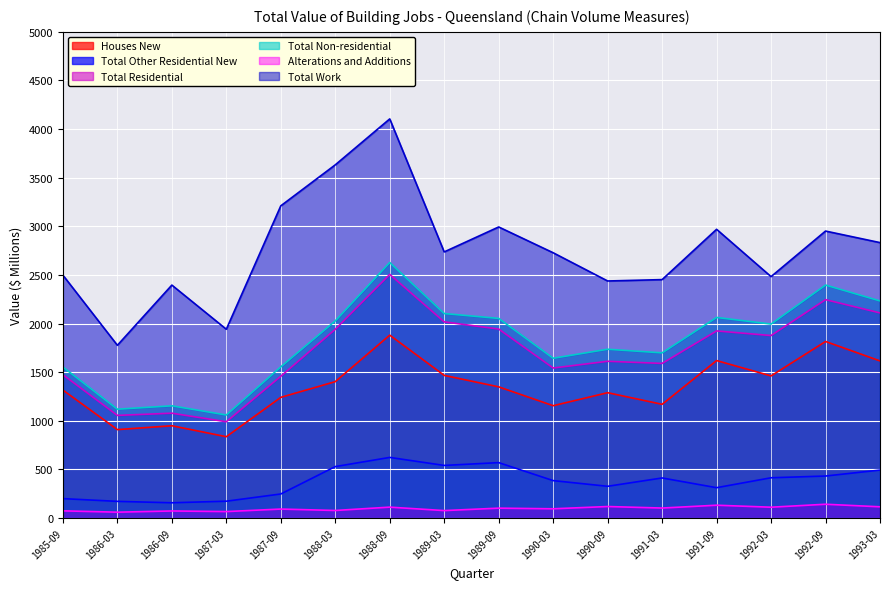

Reading left to right, list all the values displayed in this chart.

Houses New: 1985-09=1315.9	1986-03=909.2	1986-09=949.0	1987-03=836.2	1987-09=1241.1	1988-03=1402.6	1988-09=1880.9	1989-03=1466.9	1989-09=1349.0	1990-03=1155.2	1990-09=1288.9	1991-03=1169.5	1991-09=1619.3	1992-03=1461.6	1992-09=1815.7	1993-03=1615.8
Total Other Residential New: 1985-09=199.5	1986-03=171.3	1986-09=156.8	1987-03=173.0	1987-09=247.2	1988-03=528.9	1988-09=623.3	1989-03=540.9	1989-09=569.8	1990-03=384.8	1990-09=326.3	1991-03=412.0	1991-09=311.9	1992-03=414.0	1992-09=431.8	1993-03=493.1
Total Residential: 1985-09=1473.8	1986-03=1055.5	1986-09=1078.1	1987-03=990.1	1987-09=1458.1	1988-03=1941.2	1988-09=2505.6	1989-03=2017.3	1989-09=1943.6	1990-03=1542.8	1990-09=1612.0	1991-03=1590.2	1991-09=1924.2	1992-03=1876.7	1992-09=2245.9	1993-03=2109.5
Total Non-residential: 1985-09=1553.3	1986-03=1119.3	1986-09=1154.0	1987-03=1059.6	1987-09=1554.9	1988-03=2027.4	1988-09=2628.0	1989-03=2103.0	1989-09=2053.0	1990-03=1643.4	1990-09=1735.8	1991-03=1698.7	1991-09=2062.9	1992-03=1994.8	1992-09=2395.8	1993-03=2232.7
Alterations and Additions: 1985-09=73.8	1986-03=60.1	1986-09=72.5	1987-03=66.4	1987-09=92.1	1988-03=77.6	1988-09=111.9	1989-03=76.5	1989-09=101.5	1990-03=94.9	1990-09=118.2	1991-03=102.6	1991-09=131.7	1992-03=111.2	1992-09=141.7	1993-03=115.4
Total Work: 1985-09=2497.9	1986-03=1776.5	1986-09=2395.6	1987-03=1941.5	1987-09=3210.8	1988-03=3632.3	1988-09=4104.7	1989-03=2736.9	1989-09=2993.4	1990-03=2728.1	1990-09=2437.8	1991-03=2452.0	1991-09=2969.3	1992-03=2482.6	1992-09=2951.3	1993-03=2832.5